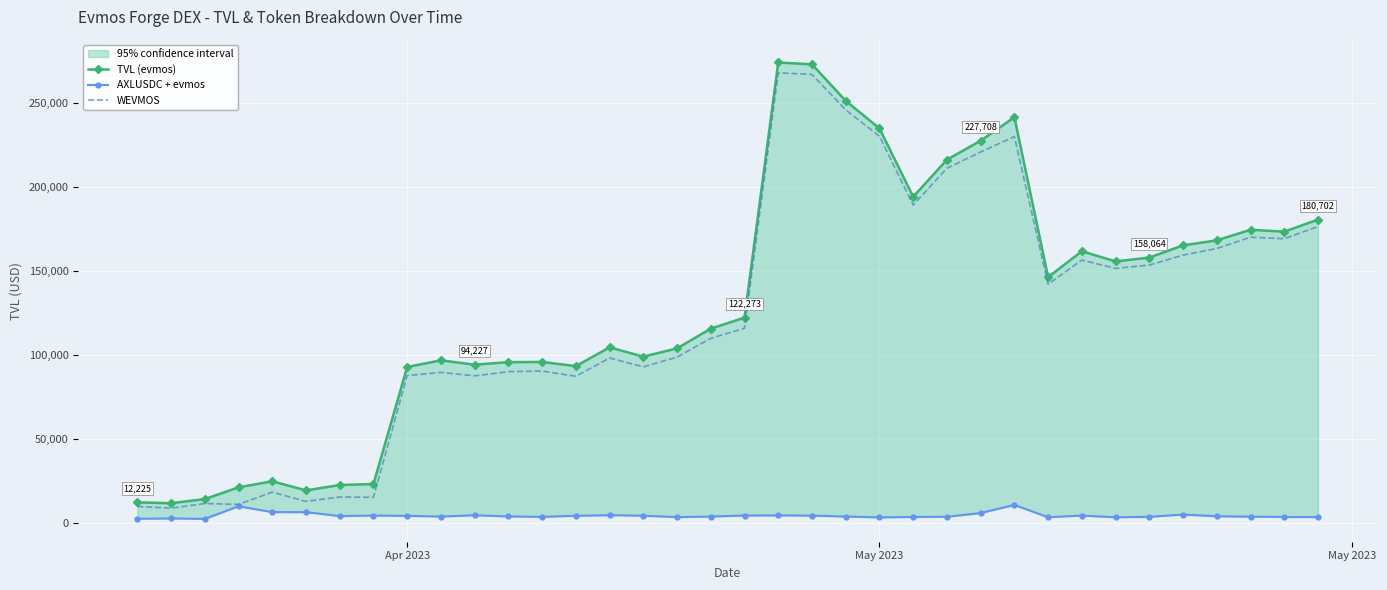

Reading left to right, transcribe all the data shown in this chart.

TVL (evmos): 12224.7	11697.8	14163.4	21147.8	24776.8	19334.3	22543.6	23129.2	92874.2	96829.9	94226.5	95757.1	95870.7	93383.2	104566.9	99048.3	103953.6	115730.6	122273.3	274302.4	273185.3	251448.8	235043.1	194277.4	216346.4	227707.8	241685.7	146399.5	161824.5	155794.1	158064.4	165349.8	168329.8	174628.1	173515.4	180701.6
AXLUSDC + evmos: 2440.5	2637.1	2349.7	9865.1	6405.6	6388.0	4020.0	4342.3	4162.9	3750.6	4540.7	3816.9	3571.5	4228.0	4561.1	4261.3	3407.3	3767.5	4367.8	4445.4	4313.3	3763.6	3255.3	3504.7	3623.0	5859.3	10673.8	3331.5	4359.8	3303.3	3582.0	4947.2	3930.7	3690.8	3491.8	3423.8
WEVMOS: 9784.2	8745.4	11500.4	10977.5	18294.3	12768.1	15396.4	15223.1	87777.2	89631.9	87578.7	90090.5	90438.9	87333.1	98242.3	92925.2	98758.7	109974.7	115936.4	268163.3	267169.1	246068.0	230358.2	189339.7	211289.9	220971.7	230143.5	142173.0	156568.8	151610.2	153585.7	159508.3	163474.3	170202.7	169290.8	176546.3